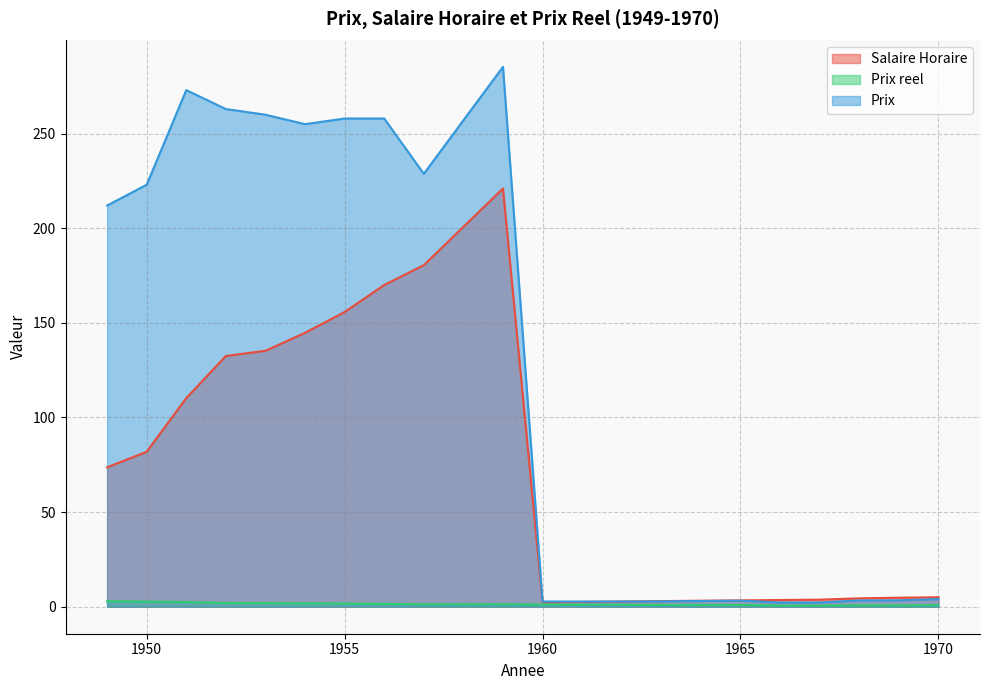

Which series has the largest total across all categories?

Prix